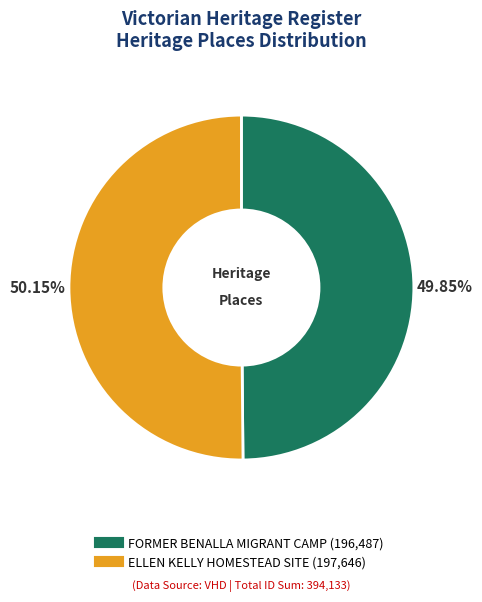

Is there a majority slice in this chart?

Yes